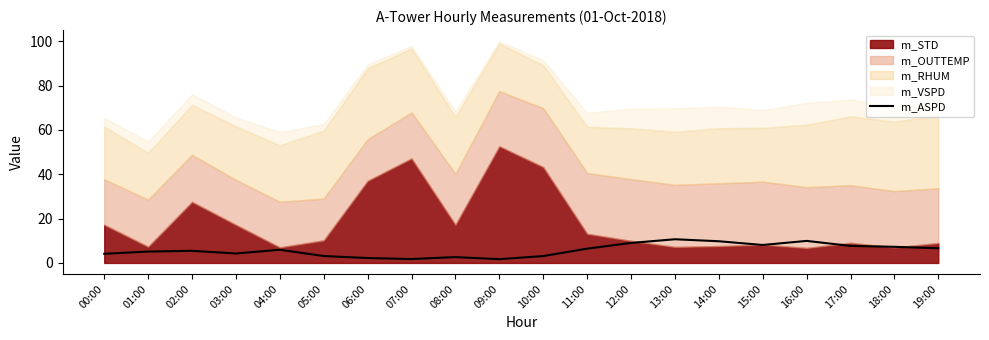

At which category does the data reach its first local peak?

02:00